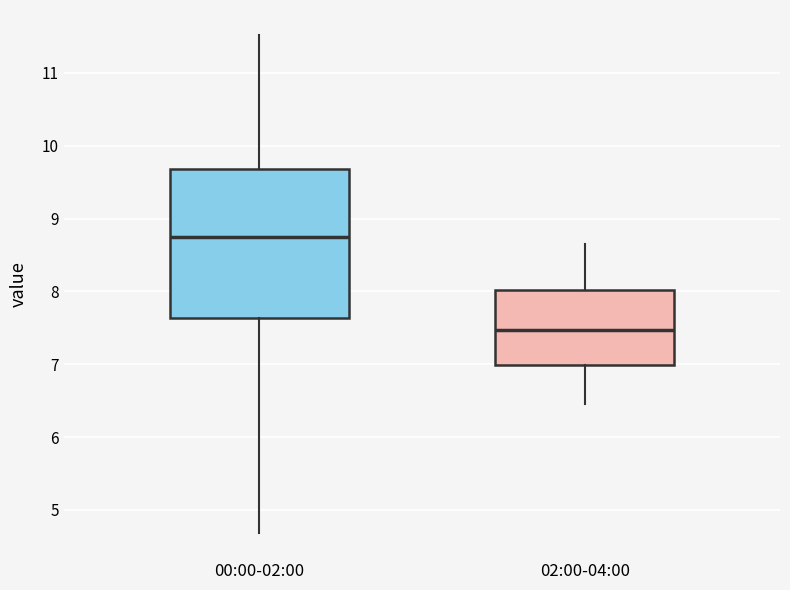

Reading left to right, transcribe this box plot: for each box, give where its median line is, the range the box spans, and where its two whiskers end, as read against the y-axis. The values are not printed on the chart, so give them approximately, as read against the axis.

00:00-02:00: median 8.7, box 7.6 to 9.7, whiskers 4.7 to 11.5
02:00-04:00: median 7.5, box 7.0 to 8.0, whiskers 6.5 to 8.7